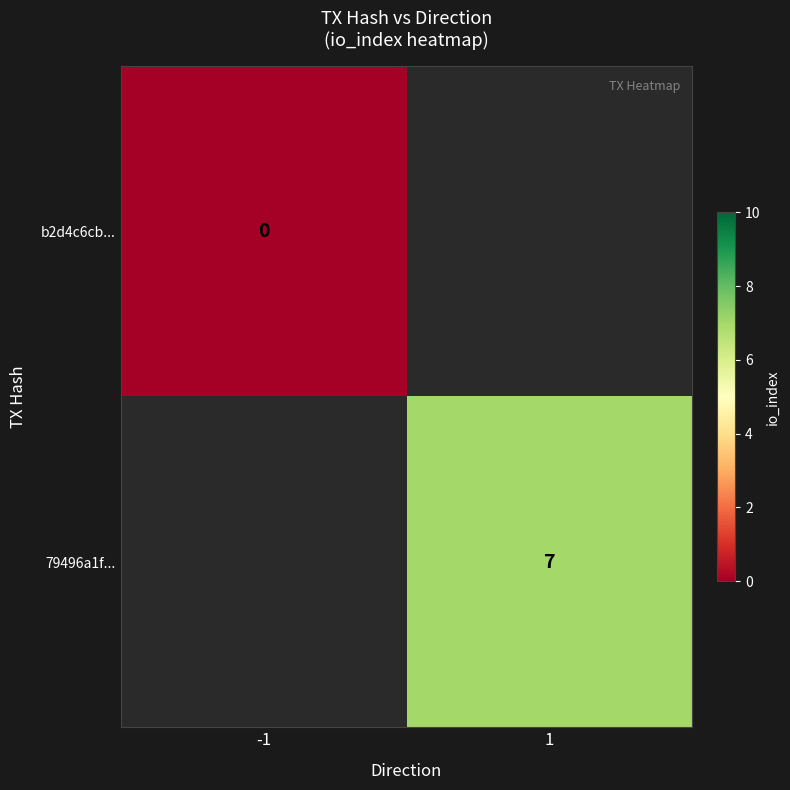

True or false: 79496a1f... has a value of 7 at 1.

True